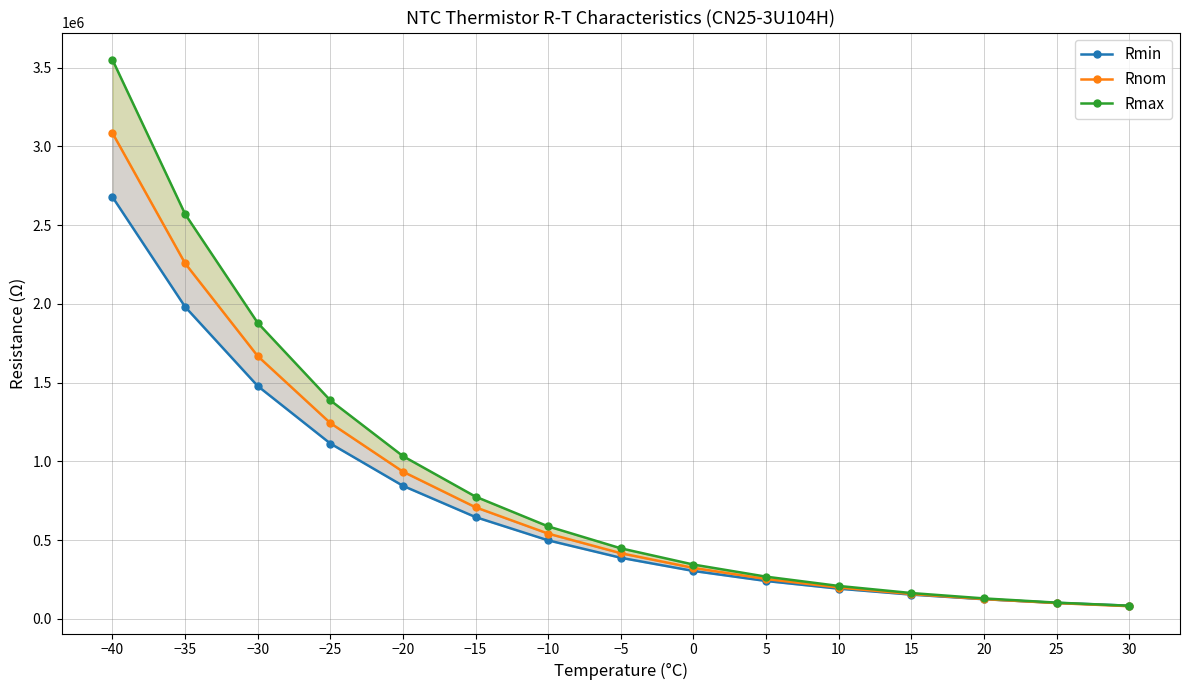

Is the value of Rmax at 5 greater than the value of Rnom at 25?

Yes